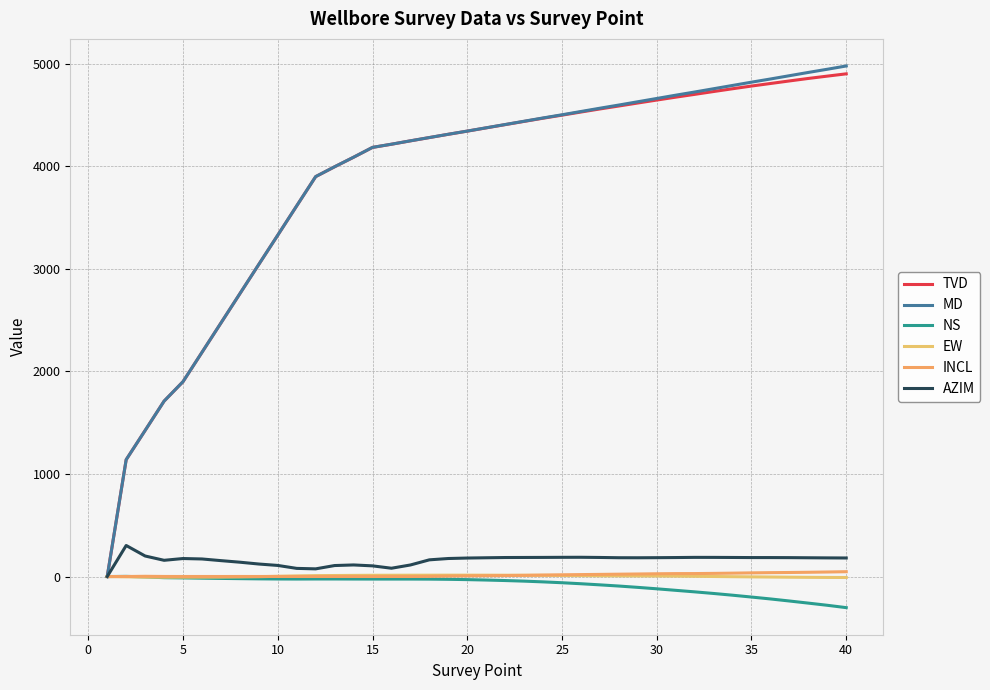

Reading right to left, what are all the values shown in this chart?

TVD: 4903.3	4881.0	4858.3	4834.0	4809.0	4784.2	4757.8	4730.7	4703.0	4675.8	4647.5	4618.7	4589.5	4560.7	4530.7	4500.2	4470.4	4439.2	4407.8	4376.2	4344.4	4313.6	4281.6	4249.6	4216.6	4185.6	4089.6	3996.7	3900.7	3615.7	3329.7	3044.7	2758.7	2472.8	2186.8	1900.8	1710.8	1424.9	1140.0	0.0
MD: 4980.0	4948.0	4917.0	4885.0	4853.0	4822.0	4790.0	4758.0	4726.0	4695.0	4663.0	4631.0	4599.0	4568.0	4536.0	4504.0	4473.0	4441.0	4409.0	4377.0	4345.0	4314.0	4282.0	4250.0	4217.0	4186.0	4090.0	3997.0	3901.0	3616.0	3330.0	3045.0	2759.0	2473.0	2187.0	1901.0	1711.0	1425.0	1140.0	0.0
NS: -303.3	-280.3	-259.2	-238.5	-218.5	-200.0	-182.0	-165.1	-149.3	-134.5	-119.6	-105.6	-92.6	-81.1	-70.2	-60.4	-52.0	-44.8	-39.0	-34.1	-30.0	-27.0	-25.2	-24.7	-24.6	-24.6	-24.3	-23.8	-23.8	-24.4	-23.9	-22.5	-20.5	-18.2	-15.8	-13.1	-11.0	-3.6	1.6	0.0
EW: -9.2	-8.7	-7.7	-6.4	-4.7	-3.1	-1.4	0.5	2.4	4.0	5.3	6.1	6.9	7.8	9.2	10.5	11.5	12.3	12.9	13.3	13.4	13.4	13.1	12.9	12.5	12.2	11.2	10.0	8.8	5.9	2.1	-1.3	-3.5	-5.1	-5.7	-6.0	-6.6	-5.2	-2.5	0.0
INCL: 47.3	44.3	41.6	39.5	38.0	35.8	33.1	30.8	29.0	28.6	27.0	24.9	23.0	21.0	19.1	17.0	14.5	11.6	9.6	8.1	6.6	4.6	1.8	0.5	0.7	0.5	0.8	0.8	0.6	0.6	1.0	0.5	0.7	0.4	0.6	0.5	0.8	2.4	0.3	0.0
AZIM: 181.0	181.9	183.1	184.4	185.0	185.1	186.0	186.8	187.0	185.3	184.0	183.1	183.5	186.1	187.9	187.5	186.6	186.1	185.5	183.1	180.5	175.9	162.9	112.8	81.1	104.2	113.1	107.3	75.0	79.6	108.3	122.1	139.9	155.2	171.4	175.7	158.4	200.4	302.9	0.0